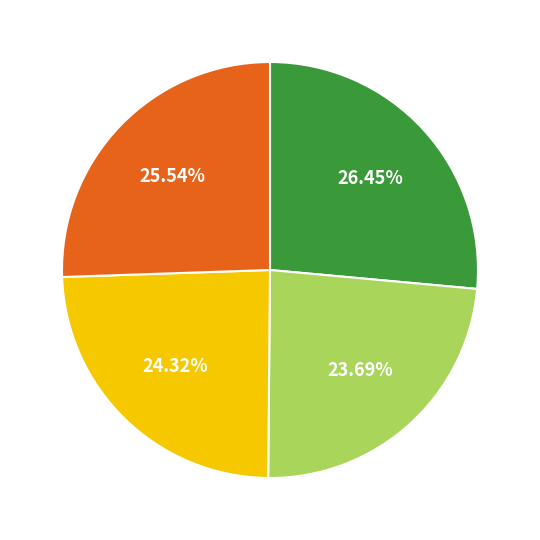

Is there a majority slice in this chart?

No